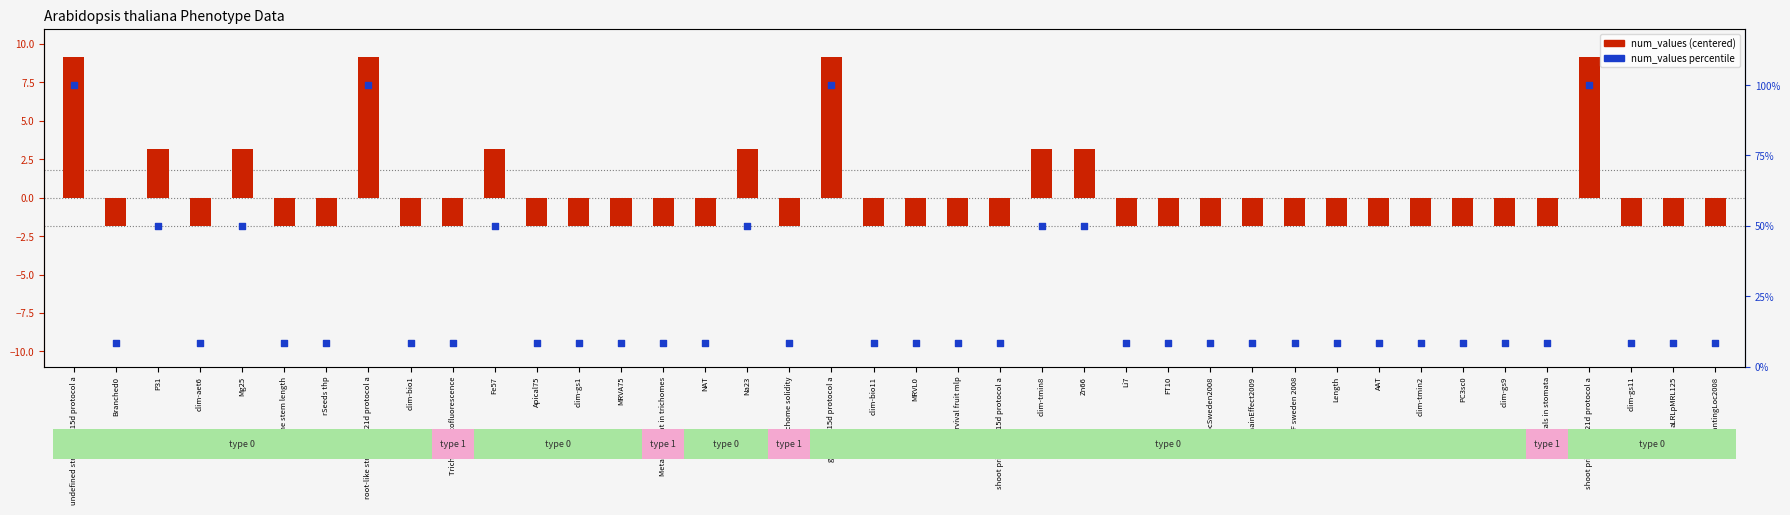

What is the total value across all series at AAT?

6.5